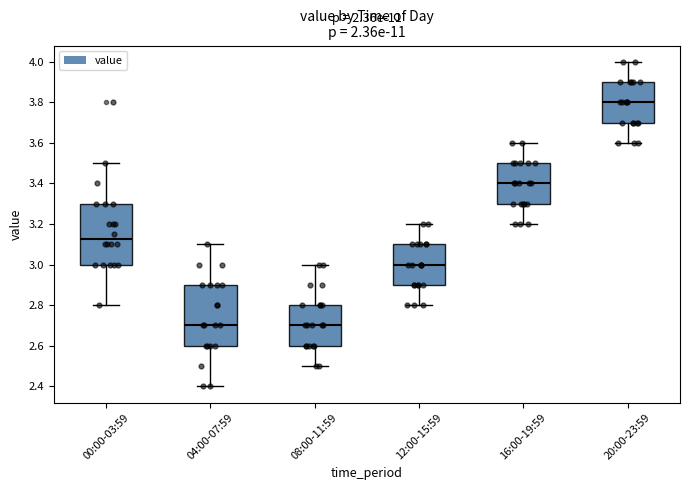

Where does the lower whisker of the box for 08:00-11:59 end on the y-axis? The values are not printed on the chart, so give them approximately, as read against the axis.

2.50